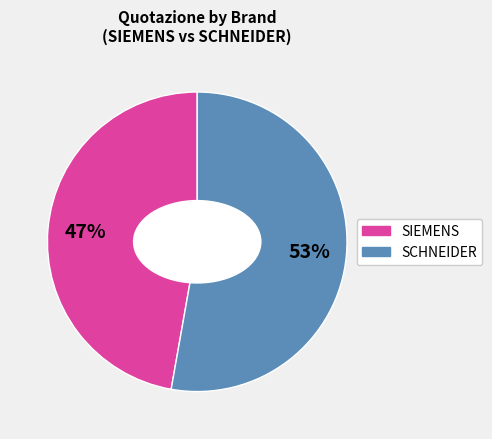

Which has a higher value, SCHNEIDER or SIEMENS?

SCHNEIDER